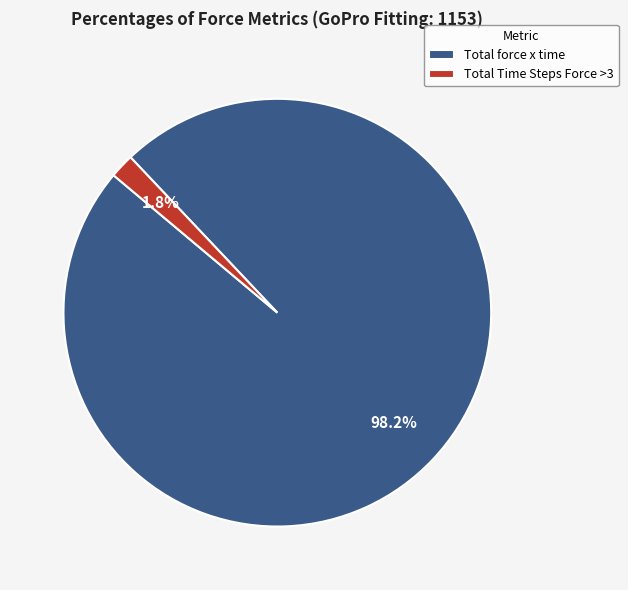

To the nearest percent, what percentage of the pie is Total force x time?

98%